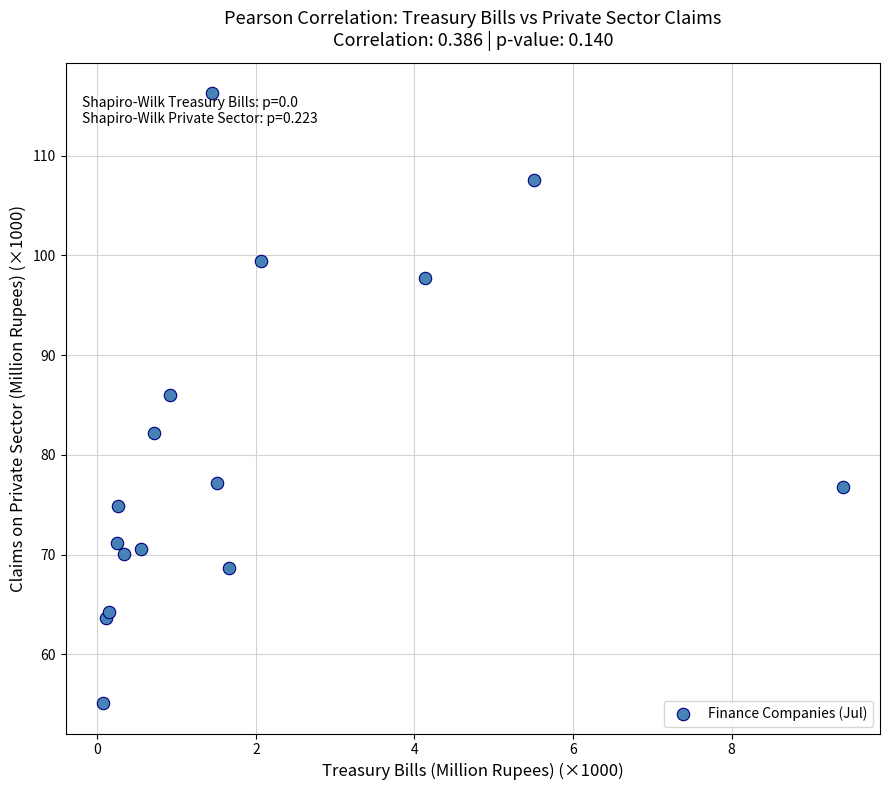

What Y value in the scatter plot is closest to 85?

86.0